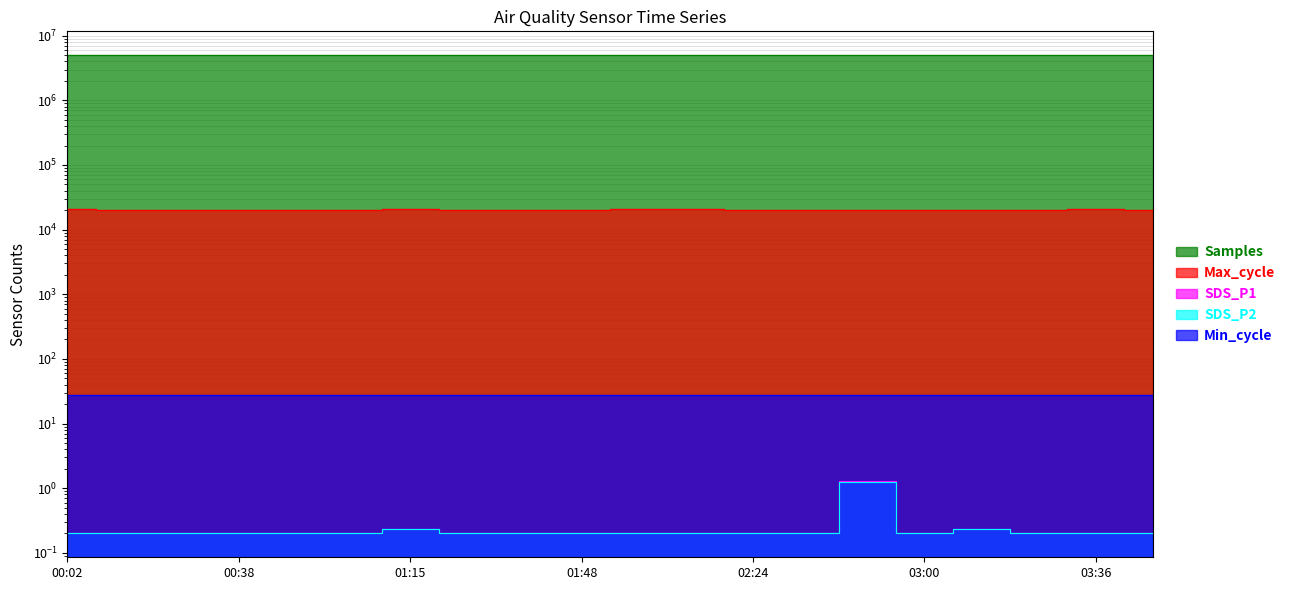

What is the label of the 20th point from the left?

03:48